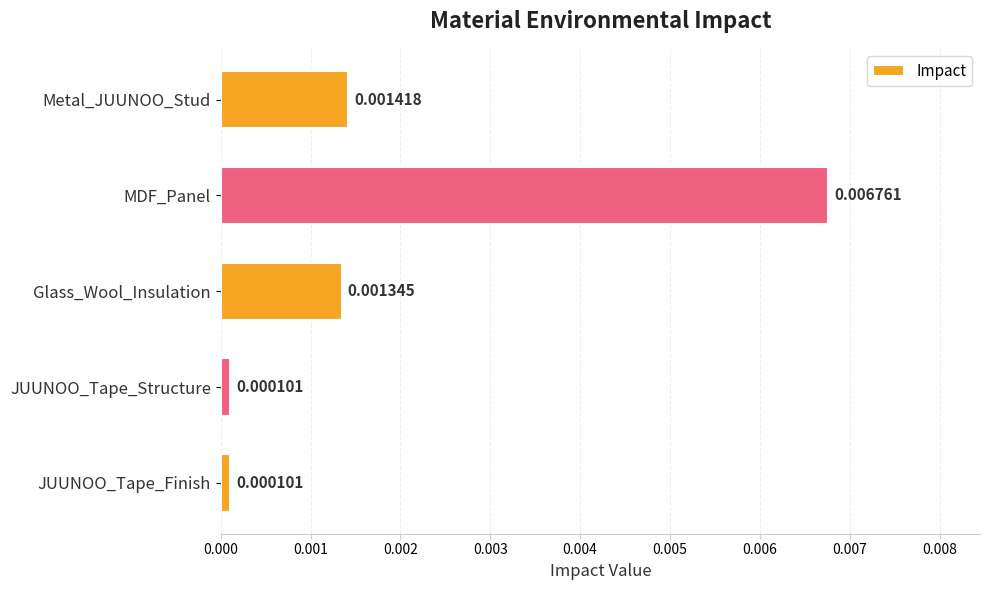

Which has a higher value, Glass_Wool_Insulation or JUUNOO_Tape_Finish?

Glass_Wool_Insulation